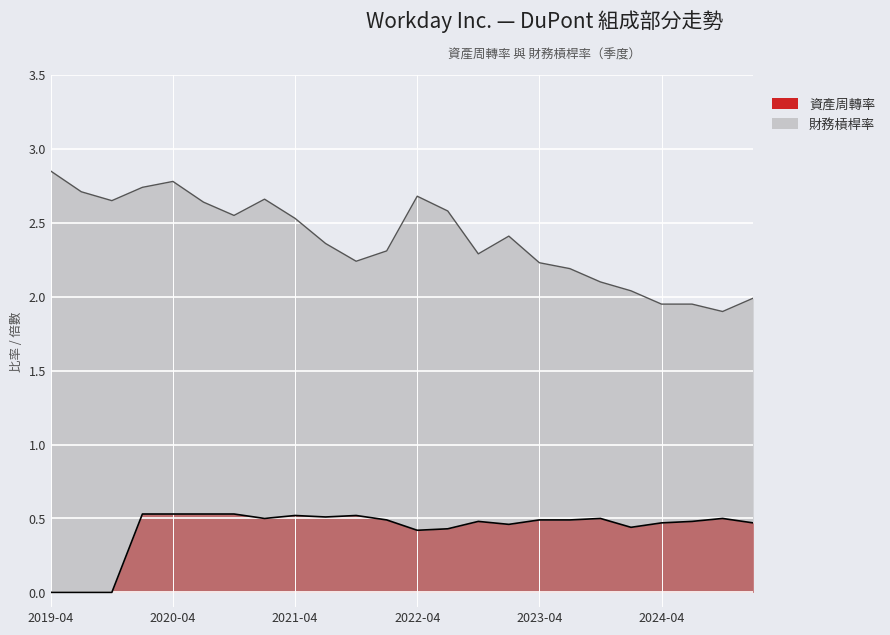

How many values in 資產周轉率 are above zero?

21